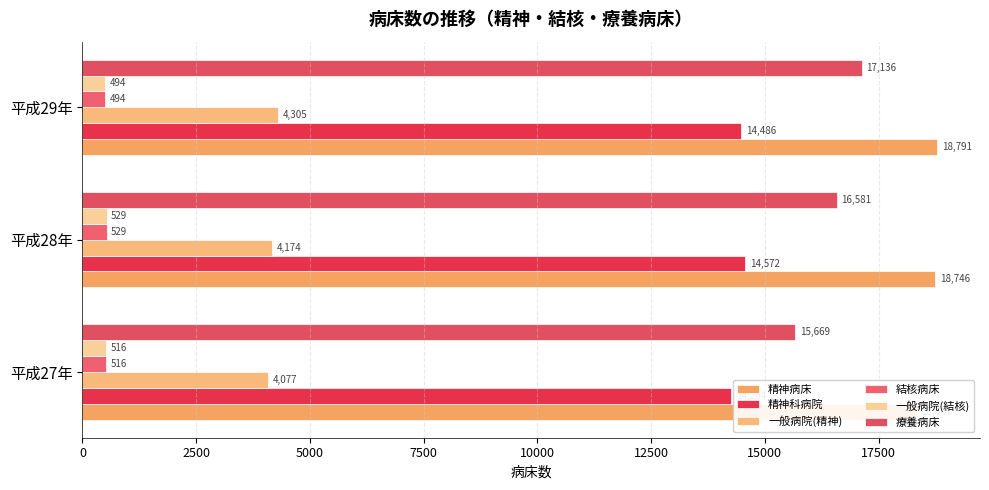

Reading left to right, list all the values displayed in this chart.

精神病床: 18341	18746	18791
精神科病院: 14264	14572	14486
一般病院(精神): 4077	4174	4305
結核病床: 516	529	494
一般病院(結核): 516	529	494
療養病床: 15669	16581	17136